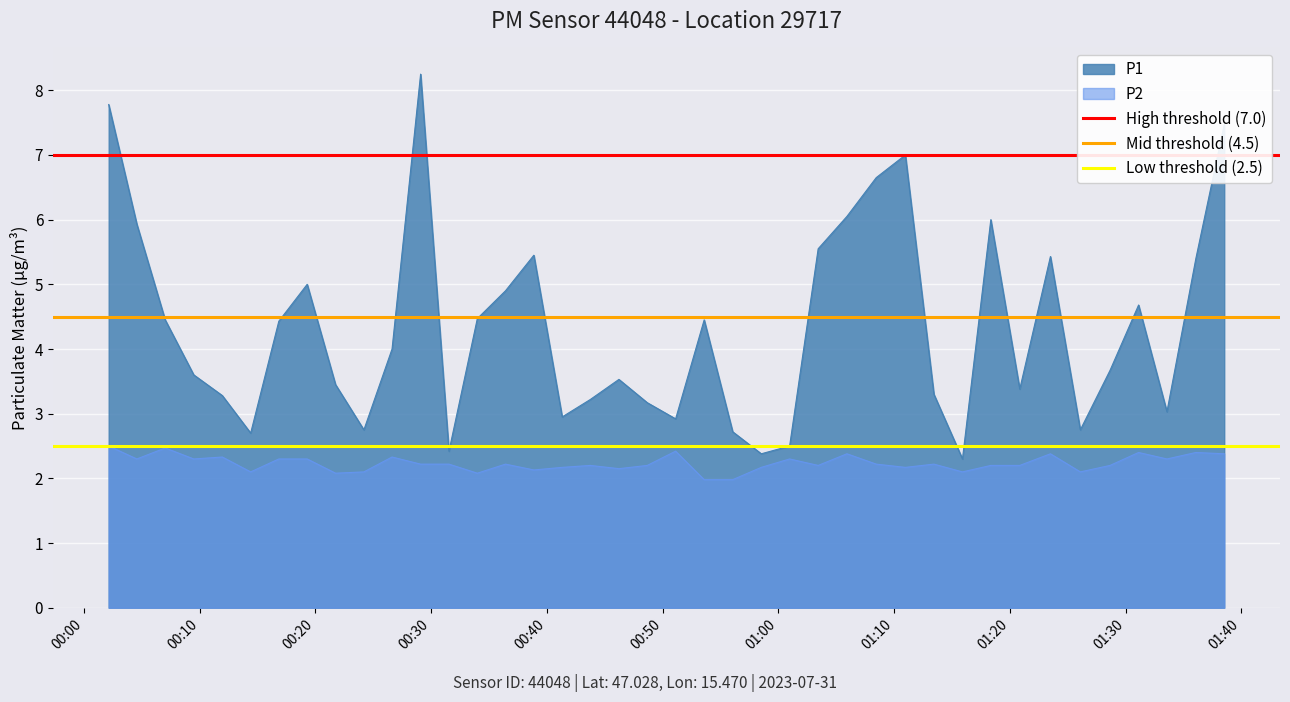

True or false: P1 and P2 cross at least once.

False